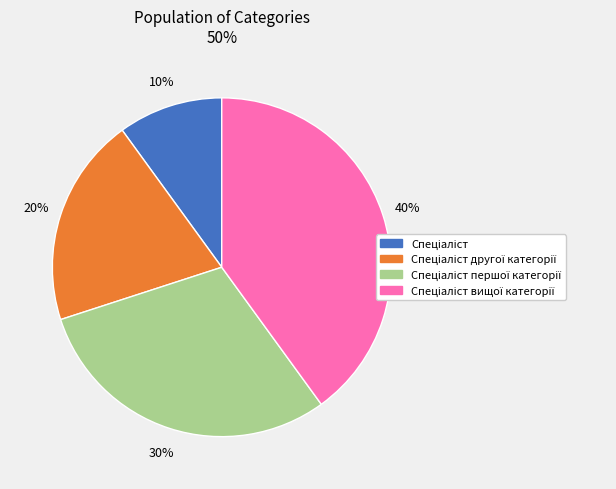

Is there a majority slice in this chart?

No